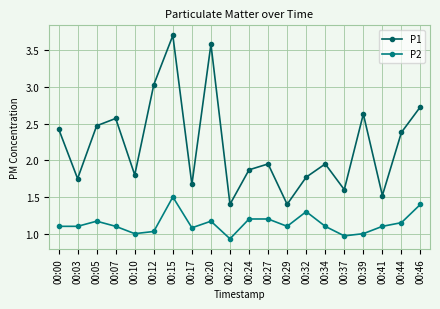

At 00:00, list the series in order from largest to smallest.

P1, P2